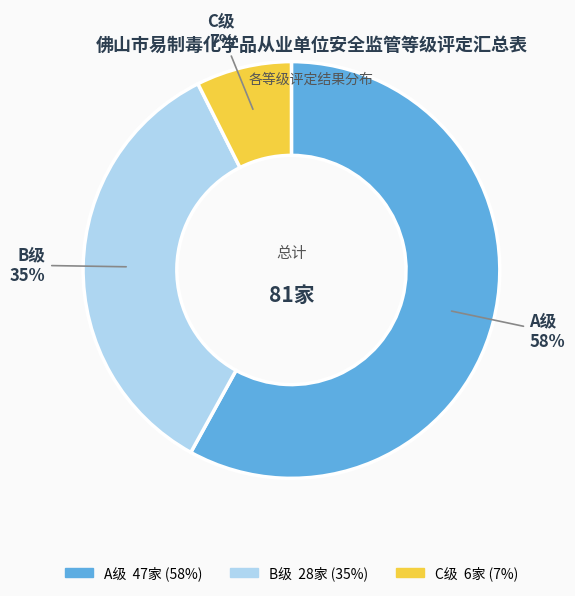

Is there a majority slice in this chart?

Yes